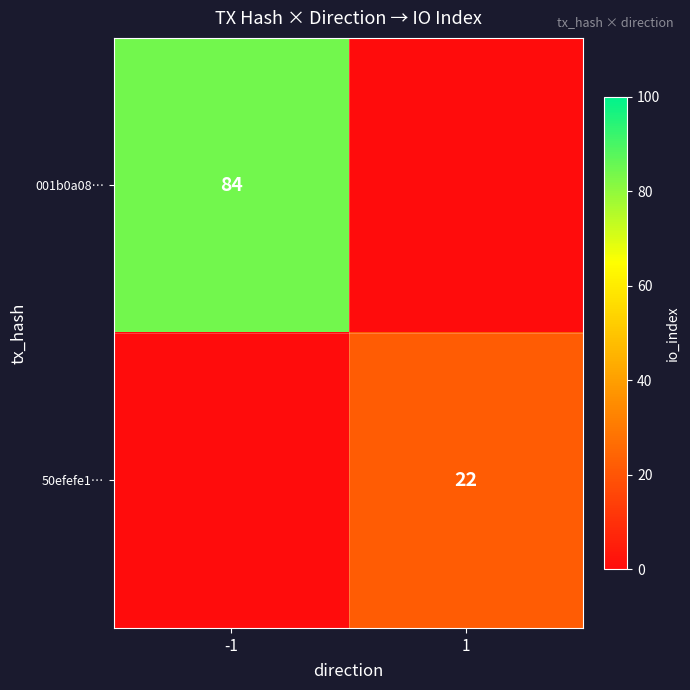

The value of 50efefe1… at 1 is 34. True or false?

False